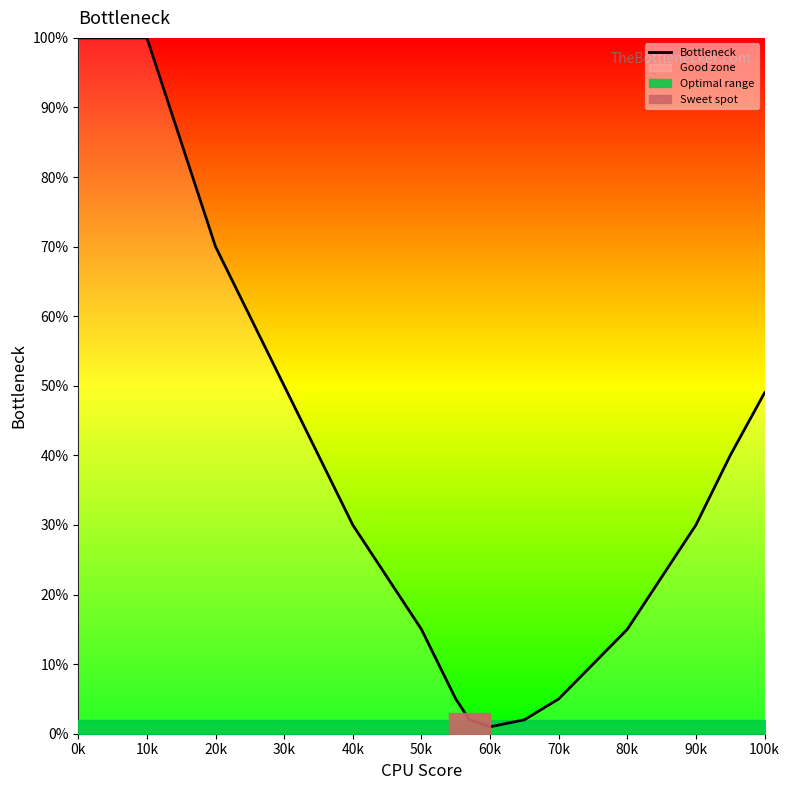

How many interior local valleys (lower than both neighbors) does the data have?

1